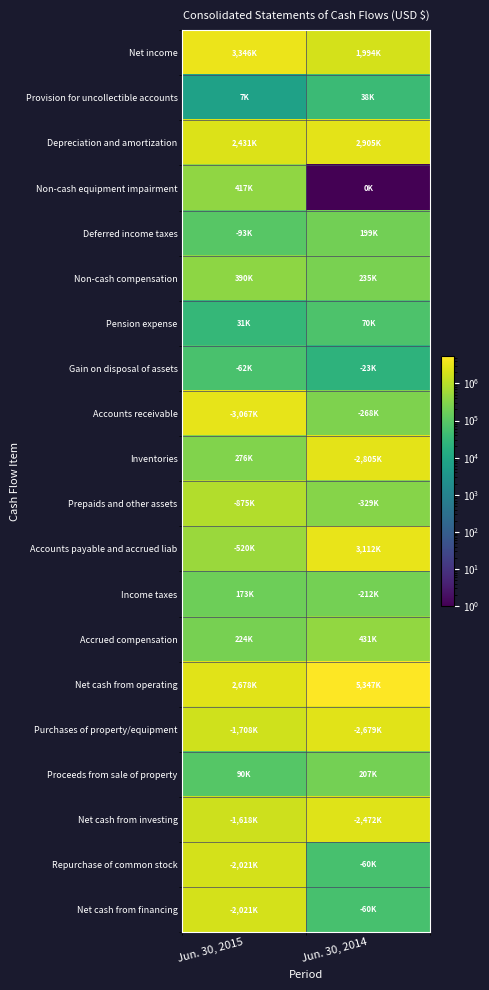

At which category does the chart reach its peak across all series?

Jun. 30, 2014